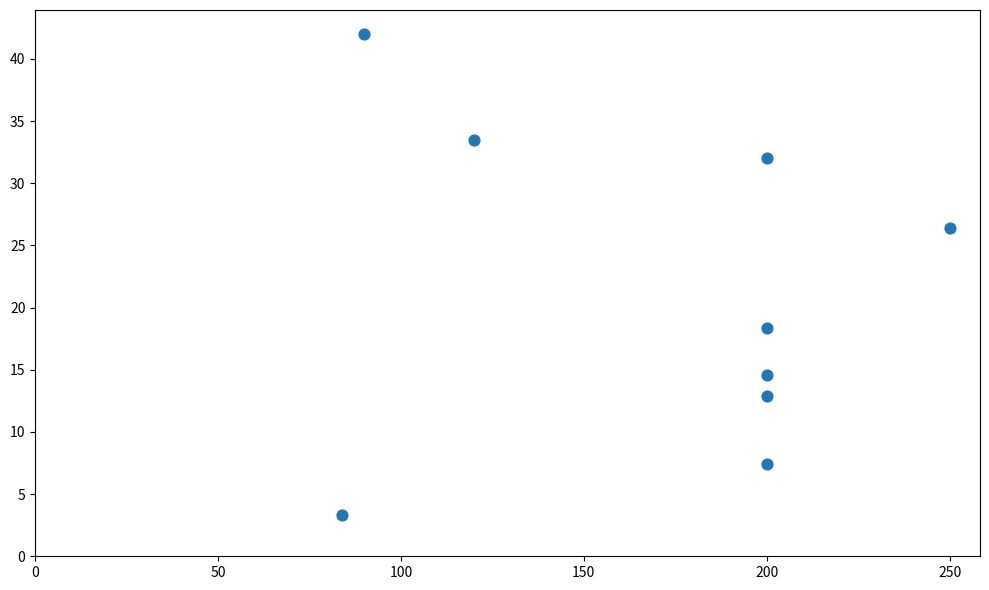

What is the range of Y values (max minus min)?

38.7